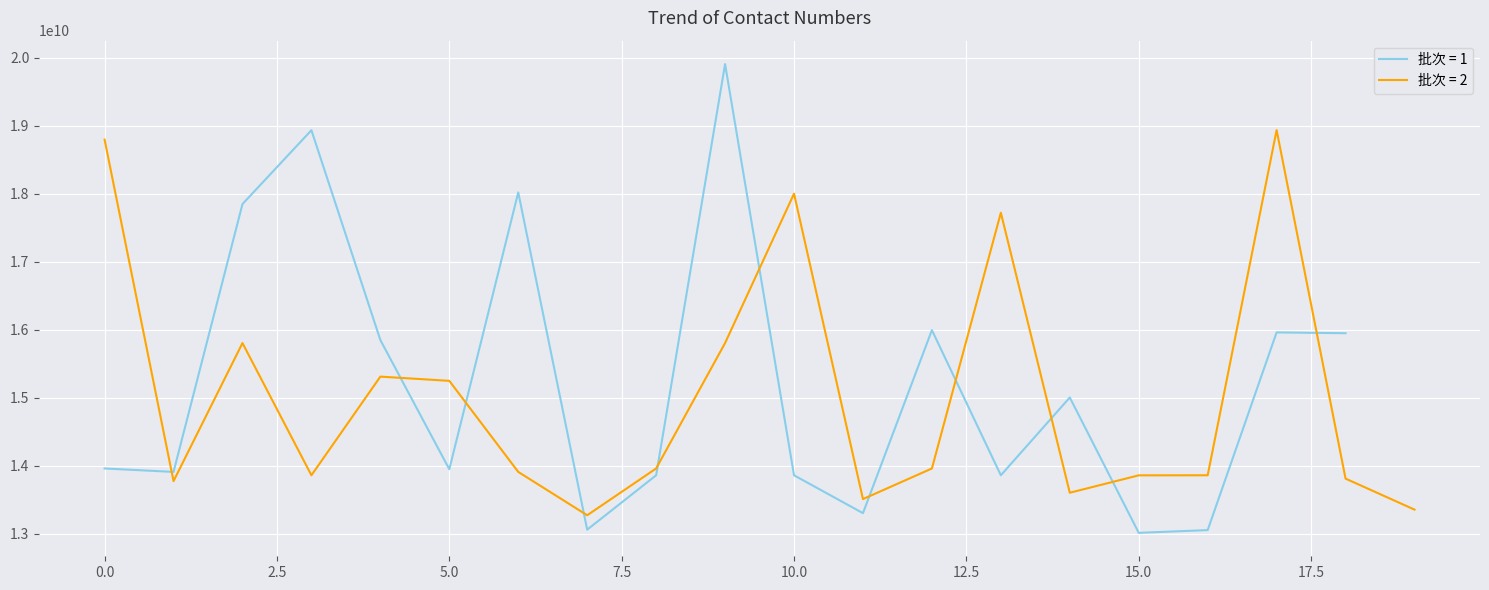

Count the number of values greater than 13962785921.

19